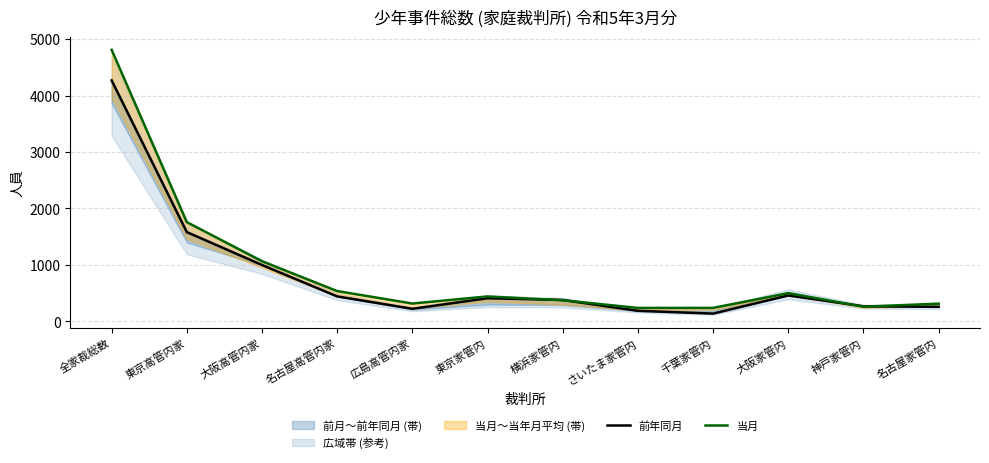

At which category does 当月 reach its first local peak?

東京家管内